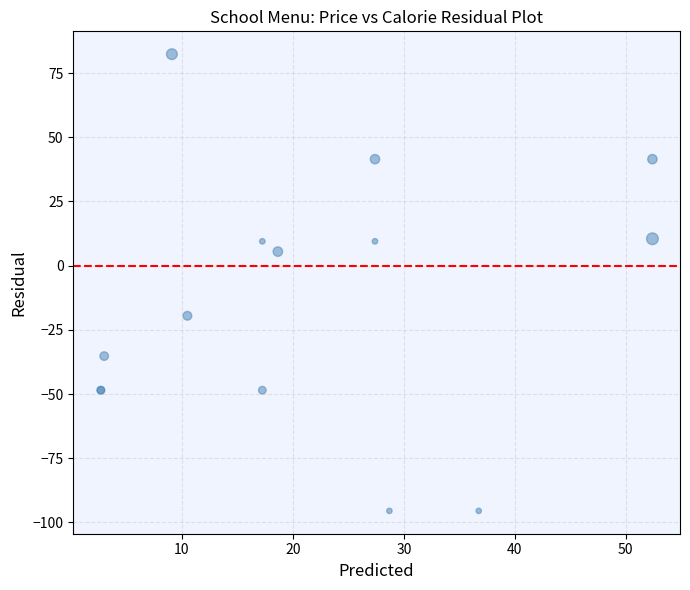

What Y value in the scatter plot is closest to -6?

5.5